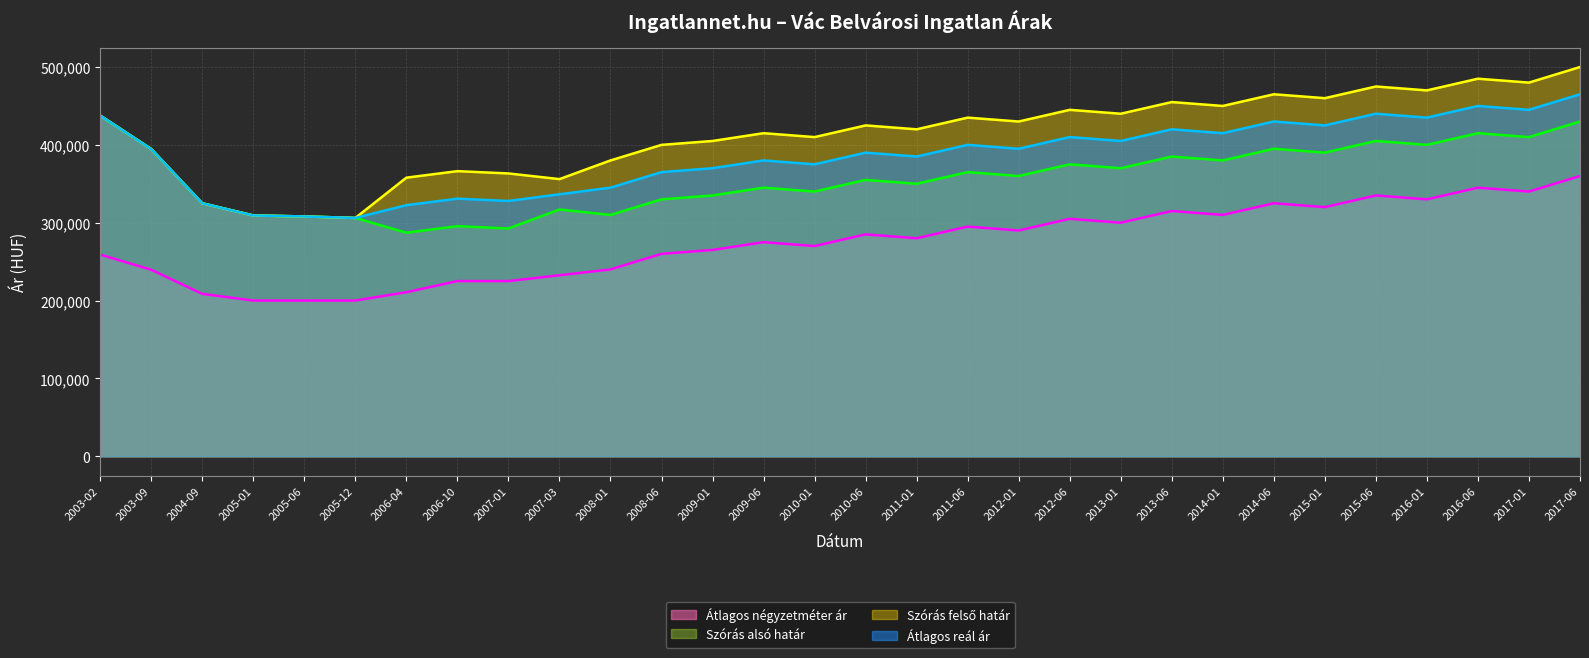

What is the sum of all Átlagos négyzetméter ár (vonal) values?

8245342